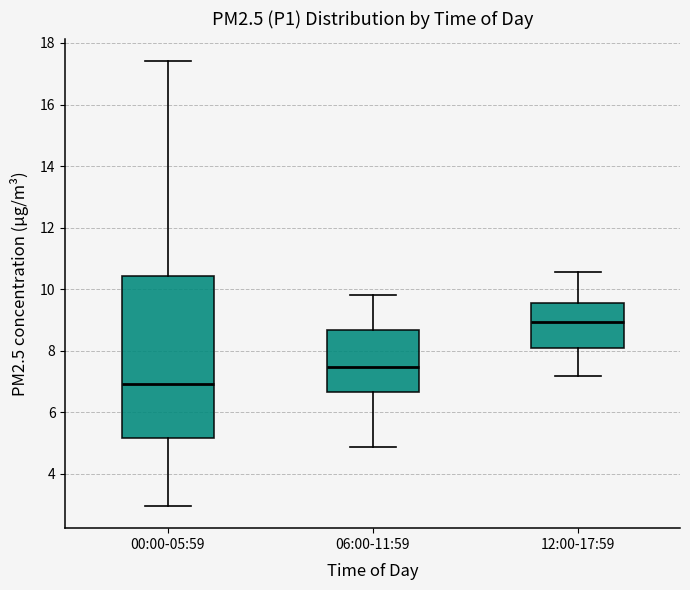

Reading left to right, read every box against the y-axis: the position of its median line, the range the box covers, and the ends of its whiskers. The values are not printed on the chart, so give them approximately, as read against the axis.

00:00-05:59: median 7.0, box 5.2 to 10.4, whiskers 3.0 to 17.4
06:00-11:59: median 7.4, box 6.6 to 8.6, whiskers 4.8 to 9.8
12:00-17:59: median 9.0, box 8.0 to 9.6, whiskers 7.2 to 10.6